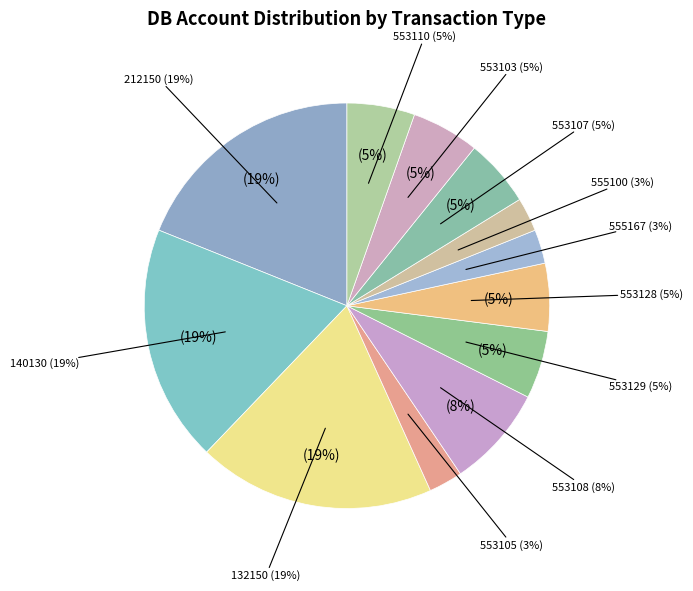

How many segments does this pie chart have?

12